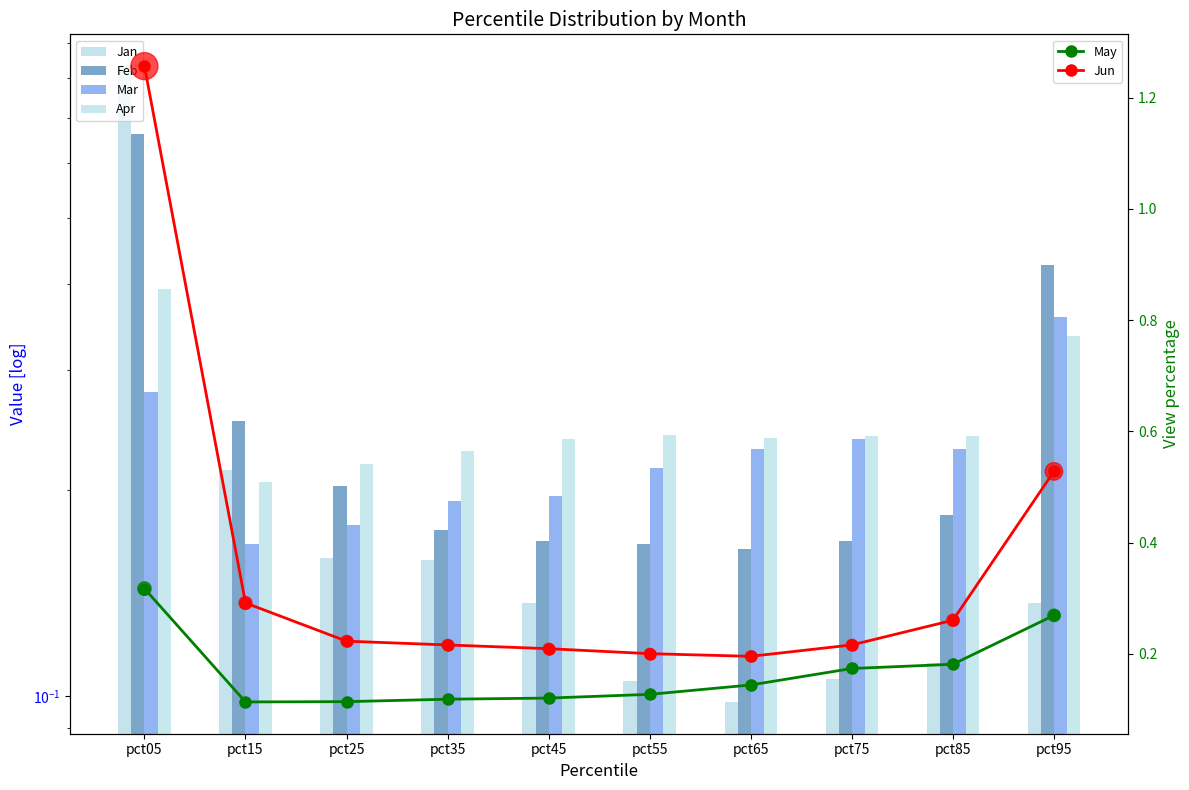

What are all the series names shown in the legend?

Jan, Feb, Mar, Apr, May, Jun